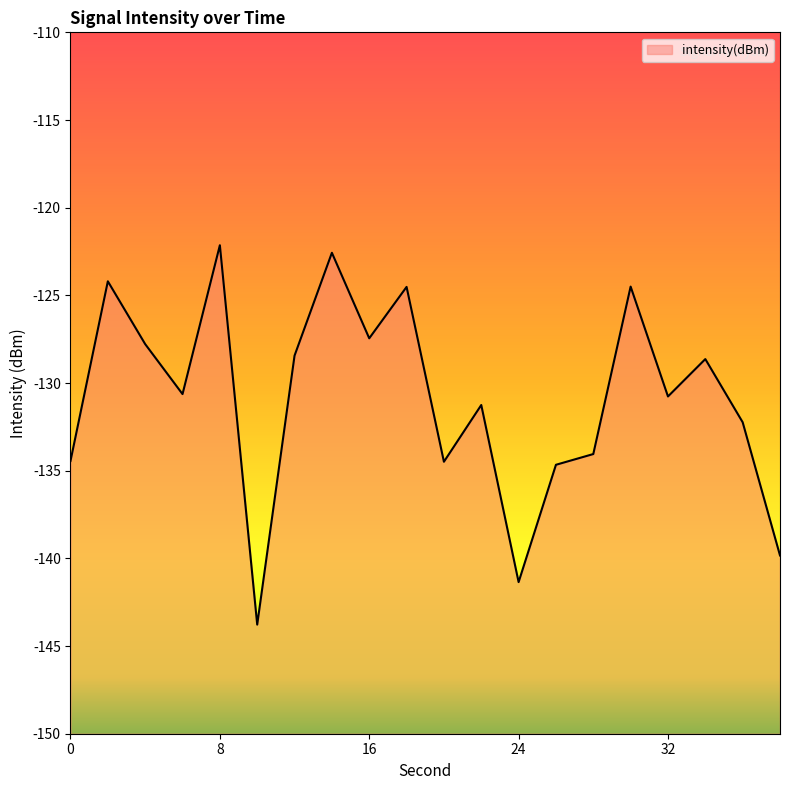

Which label corresponds to the smallest value in the chart?

10